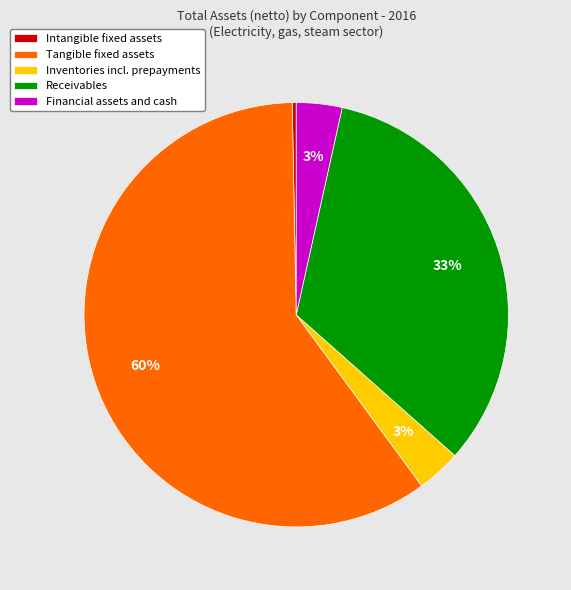

To the nearest percent, what portion does Inventories incl. prepayments represent?

3%